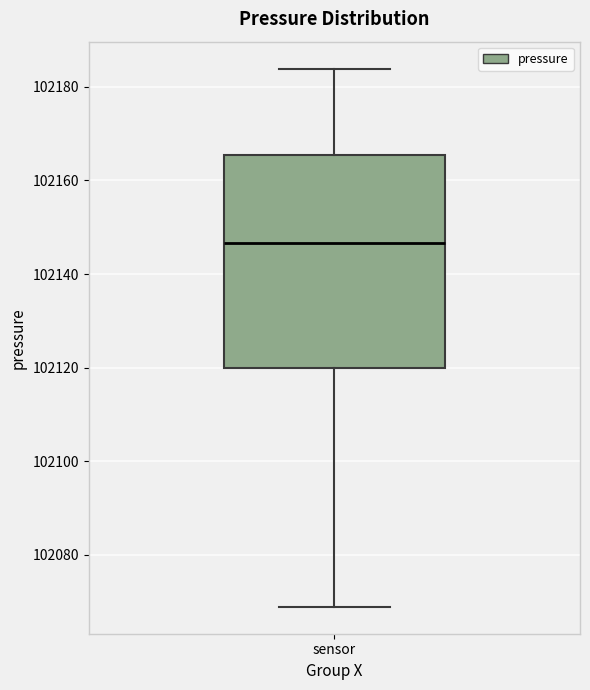

Transcribe this box plot: give where the median line is, the range the box spans, and where the two whiskers end, as read against the y-axis. The values are not printed on the chart, so give them approximately, as read against the axis.

median 102146, box 102120 to 102166, whiskers 102068 to 102184